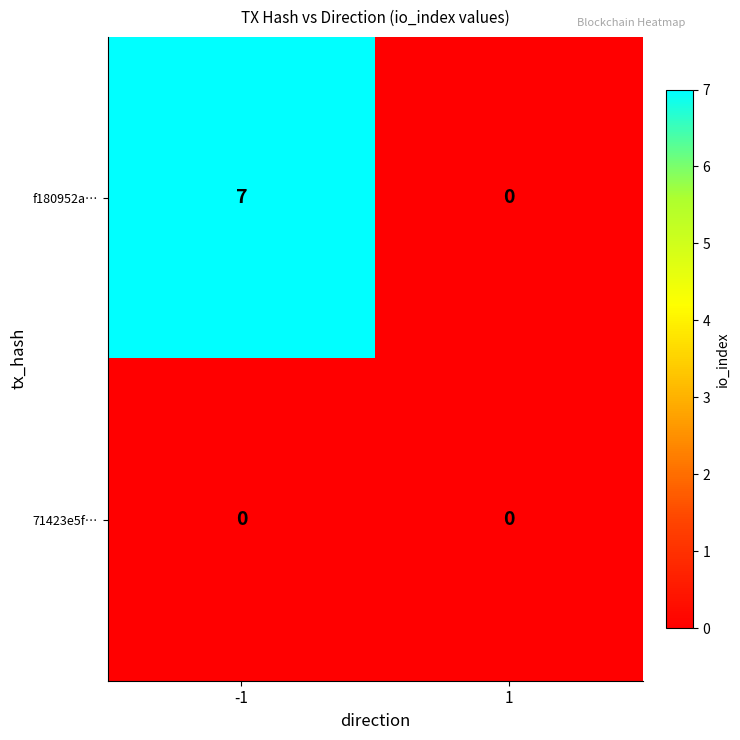

Is the value of 71423e5f… at 1 greater than the value of f180952a… at -1?

No